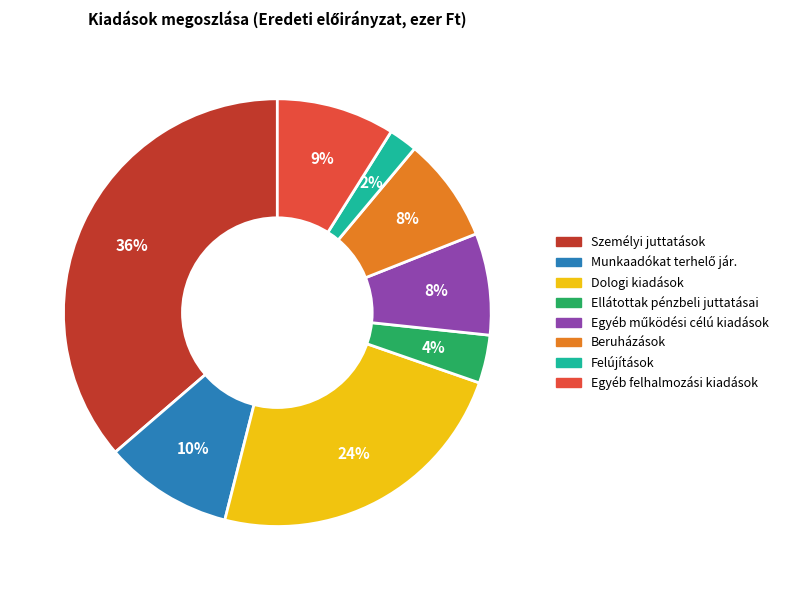

How many segments does this pie chart have?

8